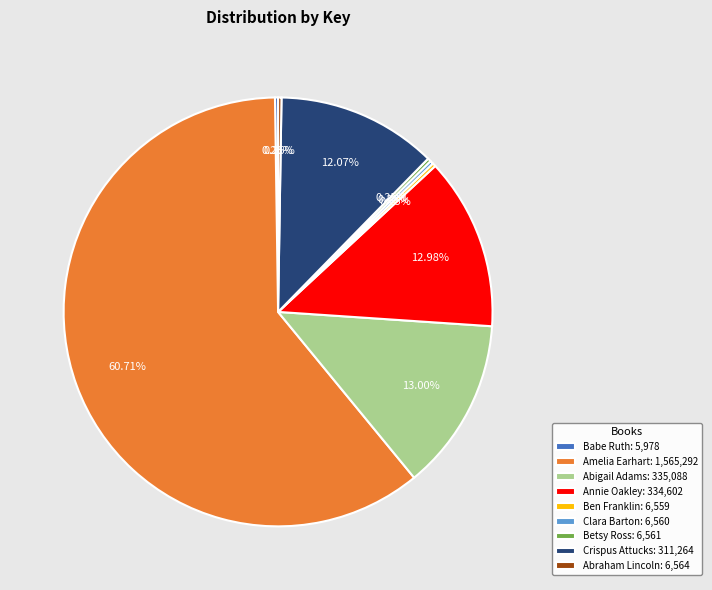

To the nearest percent, what is the difference between the largest and smallest slice percentages?

60%